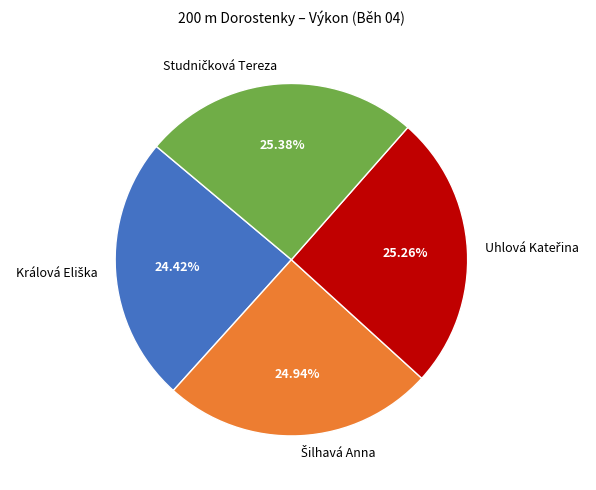

Does any single category account for the majority?

No